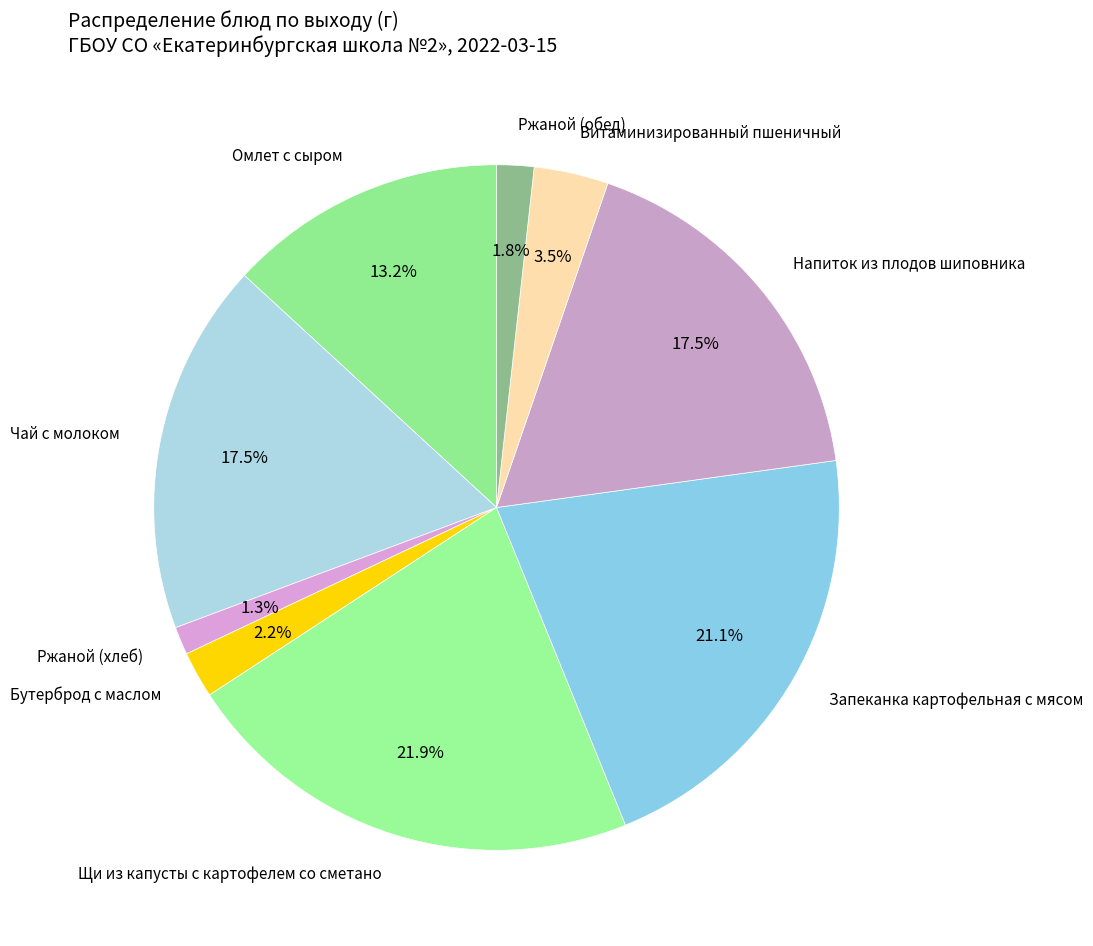

Combined, do Щи из капусты с картофелем со сметано and Чай с молоком account for over 50%?

No